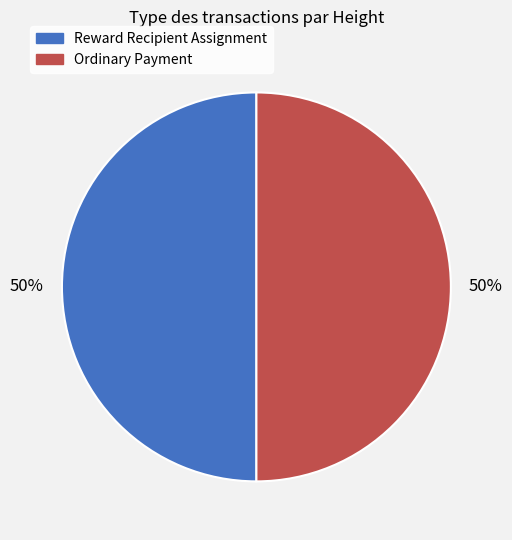

To the nearest percent, what is the average slice percentage?

50%